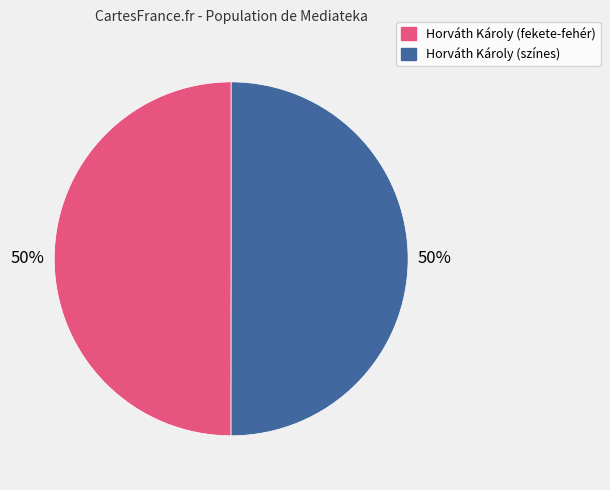

The Horváth Károly (fekete-fehér) slice represents 50% of the pie. True or false?

True